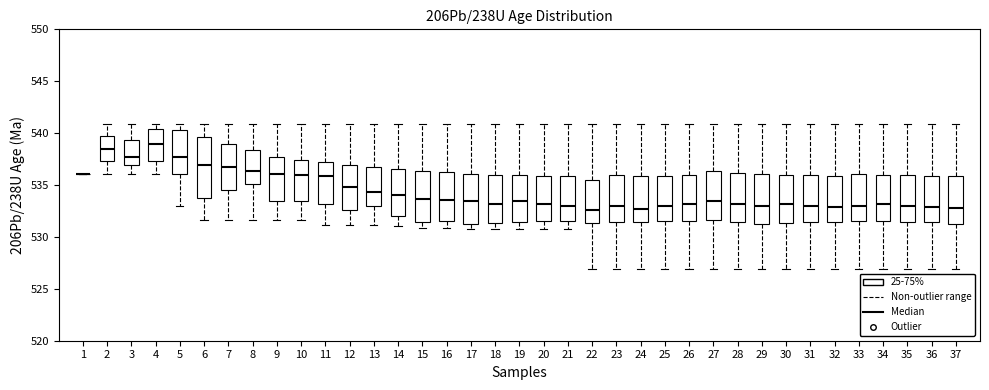

Where is the lower edge of the box at x = 27 on the y-axis? The values are not printed on the chart, so give them approximately, as read against the axis.

531.5